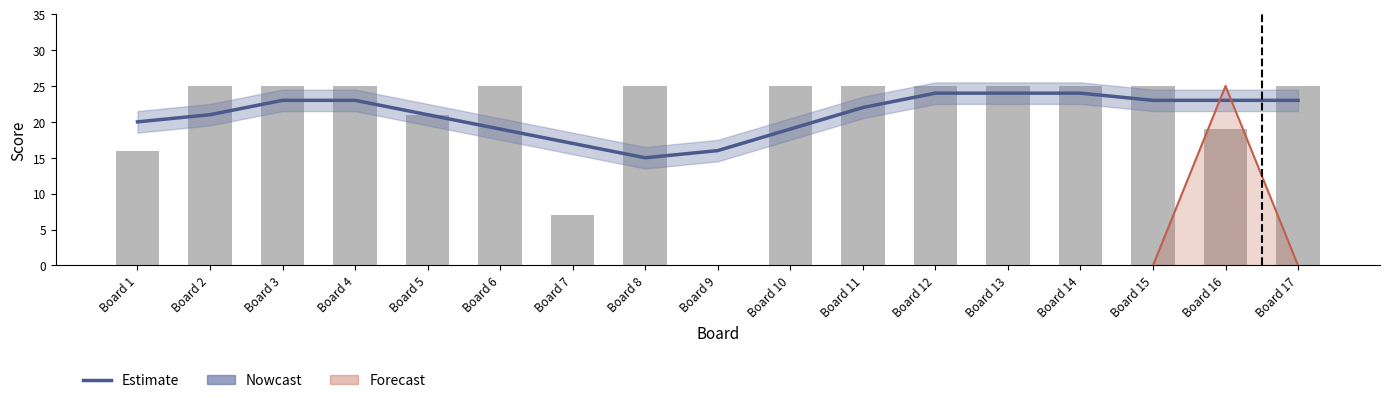

Does the chart contain stacked bars?

No